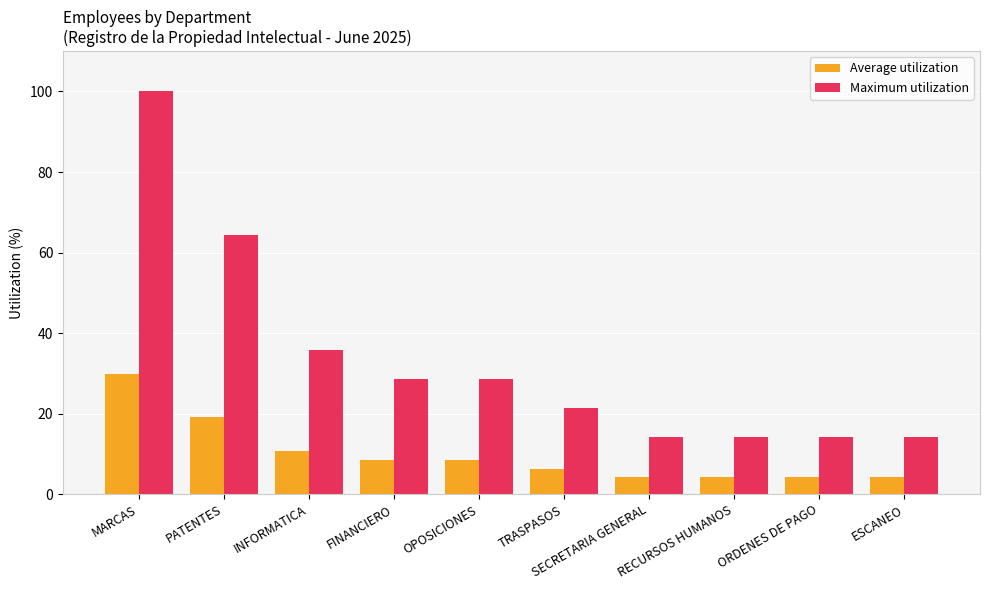

What is the difference between the second highest and minimum values in the Average utilization series?

14.9